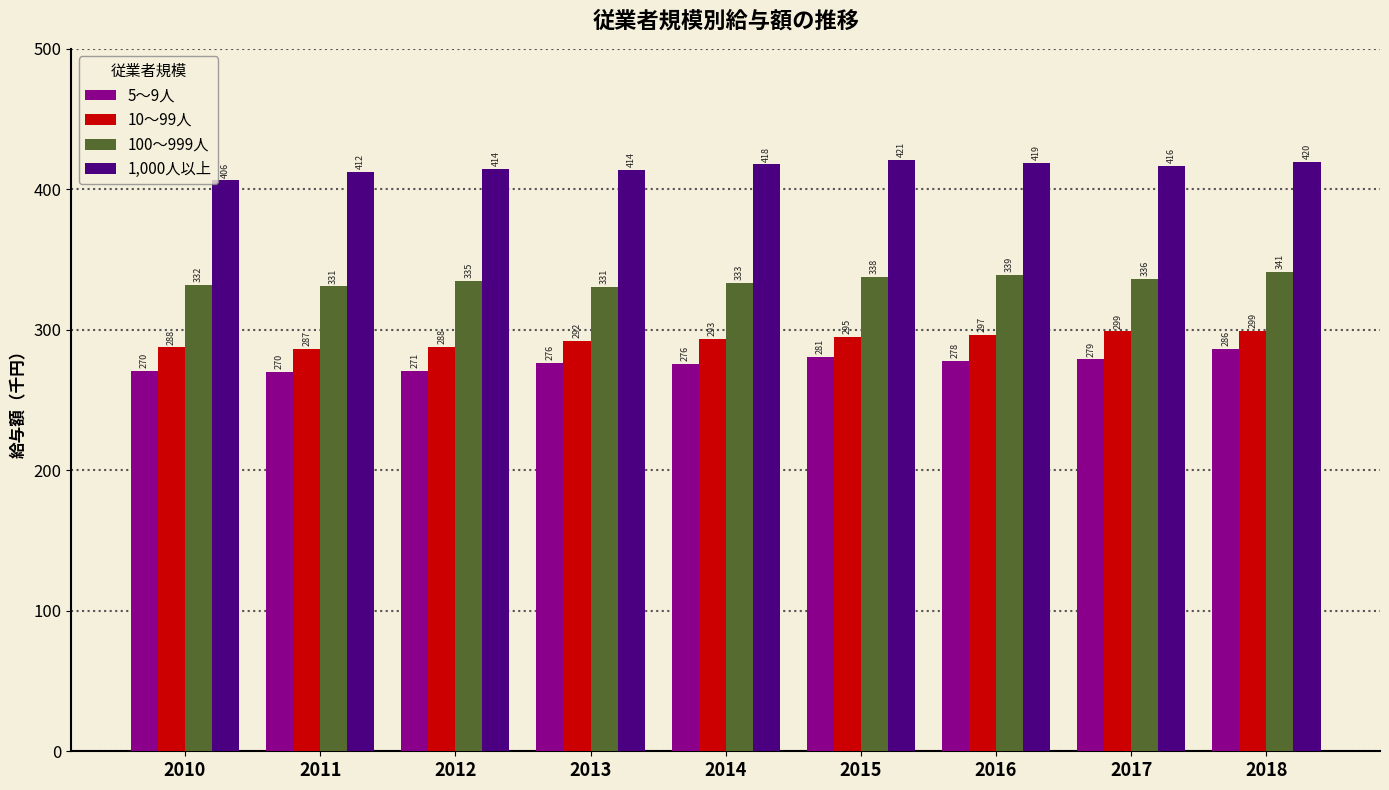

What is the minimum value shown in the chart?

269.8